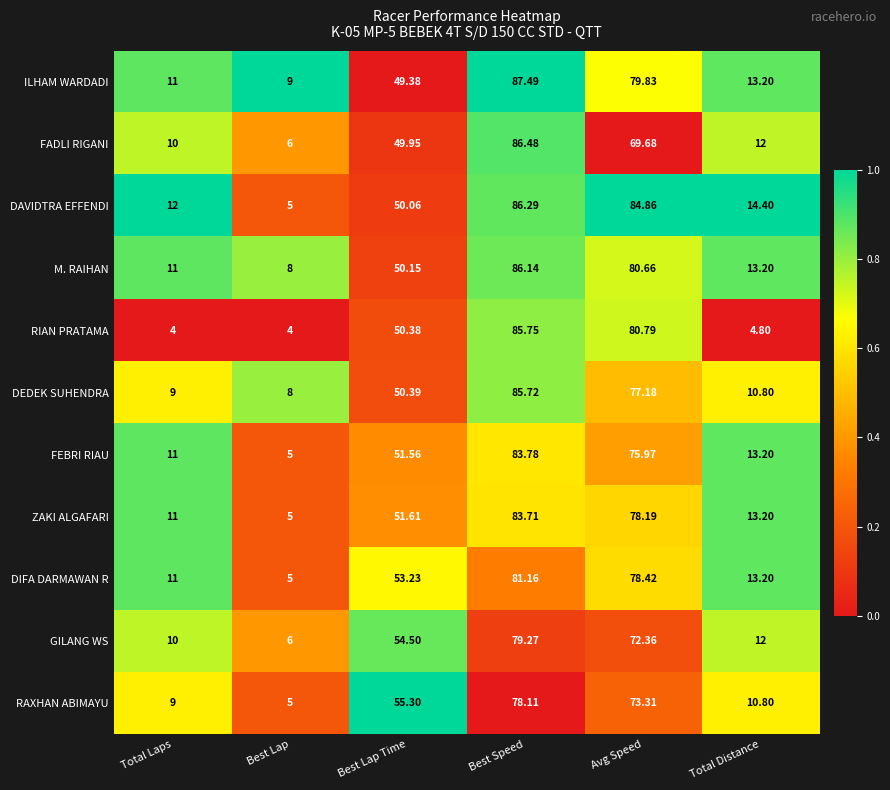

What is the difference between the highest and lowest values at Total Distance?

9.6